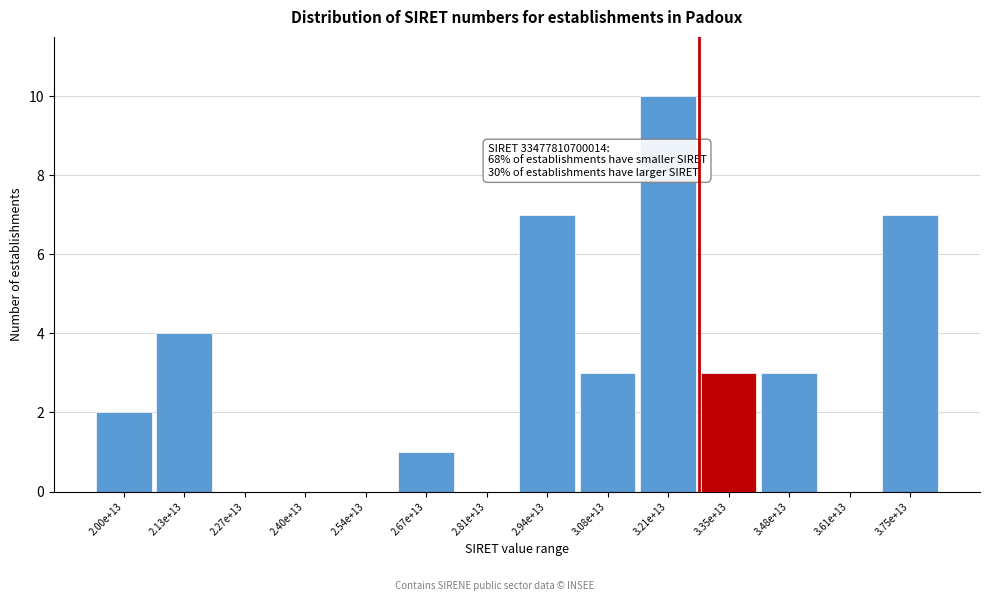

Reading left to right, extract all data points from this chart.

2.00e+13=2	2.13e+13=4	2.27e+13=0	2.40e+13=0	2.54e+13=0	2.67e+13=1	2.81e+13=0	2.94e+13=7	3.08e+13=3	3.21e+13=10	3.35e+13=3	3.48e+13=3	3.61e+13=0	3.75e+13=7